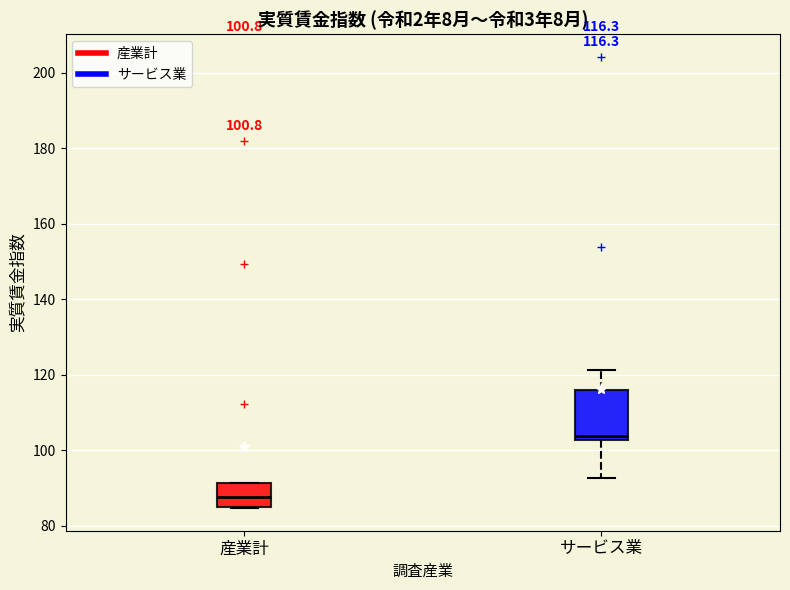

Comparing the boxes themselves (not the whiskers), which one is the tallest?

サービス業